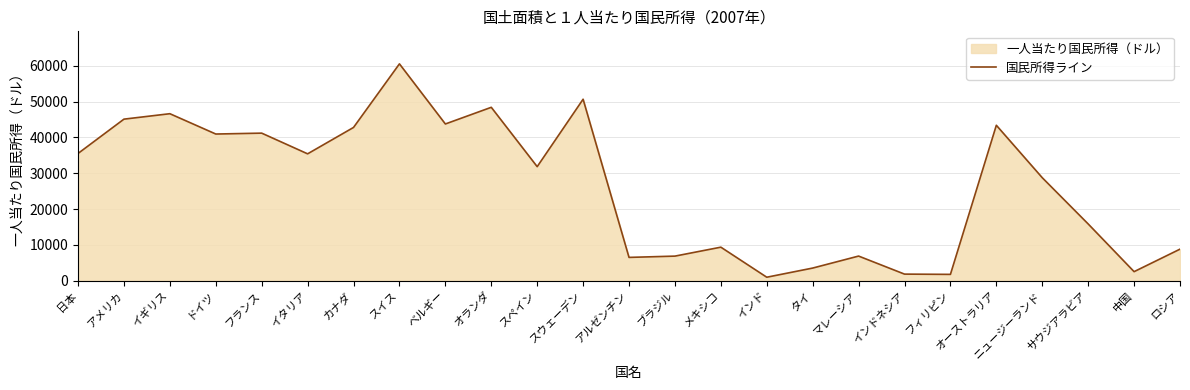

Reading left to right, extract all data points from this chart.

35533	45114	46633	40959	41207	35429	42798	60551	43766	48419	31849	50677	6512	6869	9367	976	3533	6881	1844	1771	43402	28761	15850	2531	8816